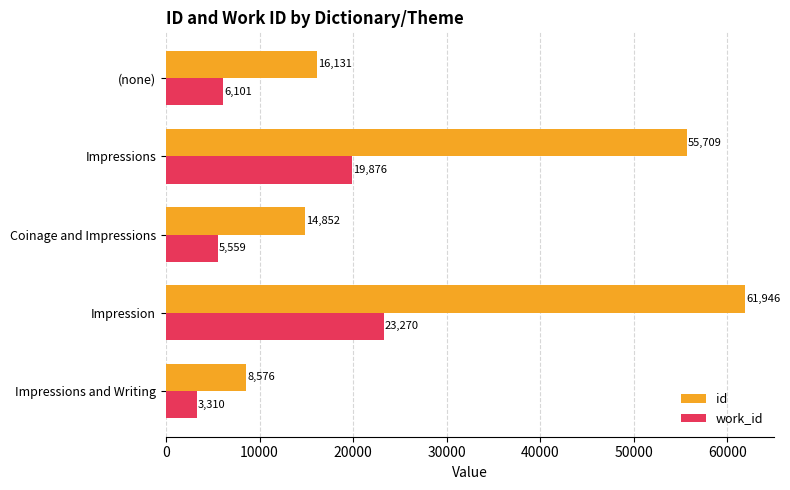

Which series has the widest spread of values?

id